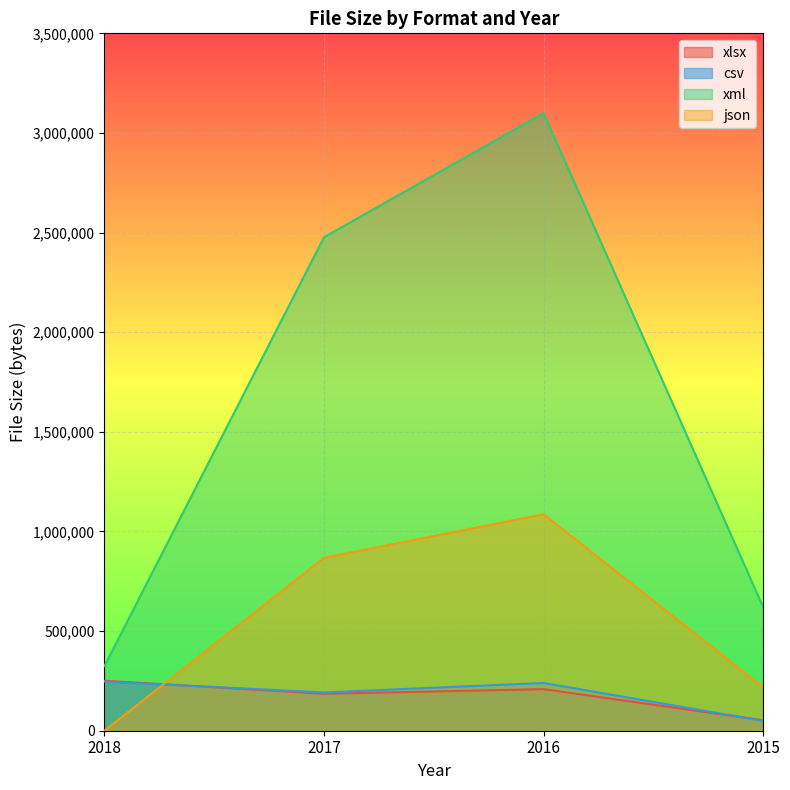

The csv series shows 411360 at 2018. True or false?

False